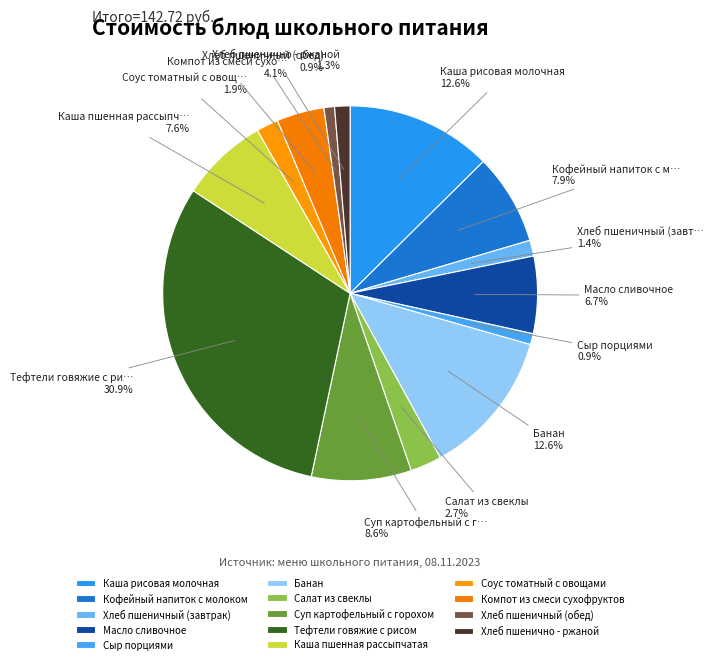

Is it true that Хлеб пшеничный (завтрак) is 1% of the pie?

True